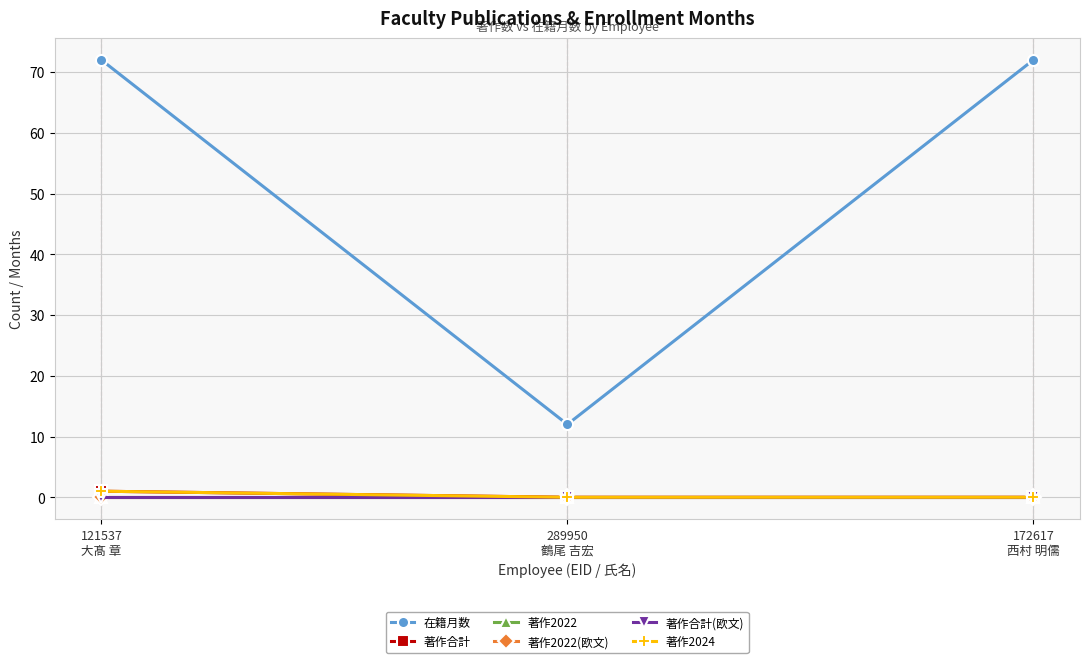

What is the sum of the 著作2024 values at 121537
大髙 章 and 172617
西村 明儒?

1